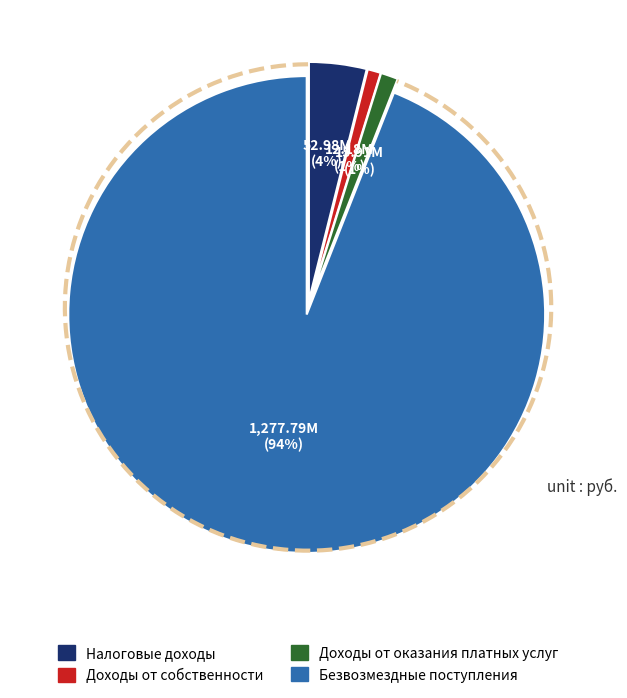

Does Безвозмездные поступления represent more than half of the total?

Yes